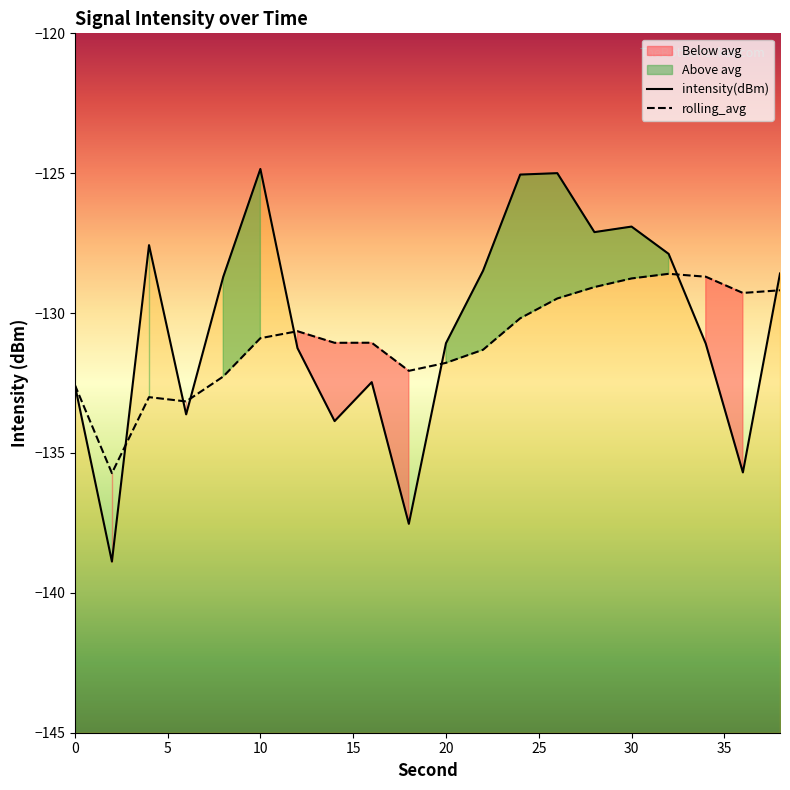

How many times do intensity(dBm) and rolling_avg cross each other?

7